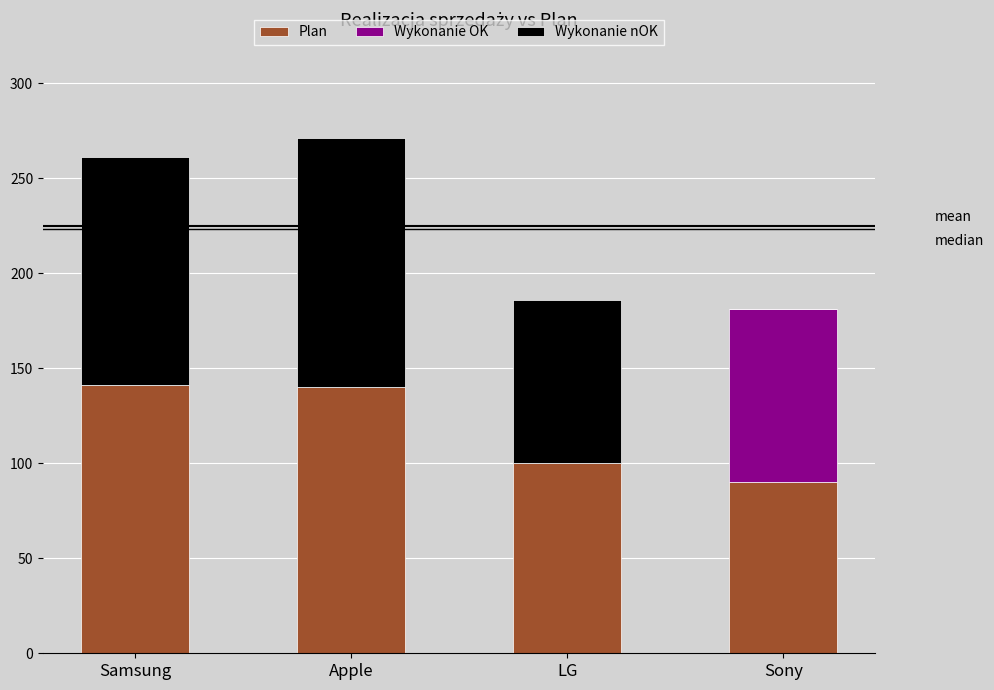

The value of Plan at Samsung is 63. True or false?

False